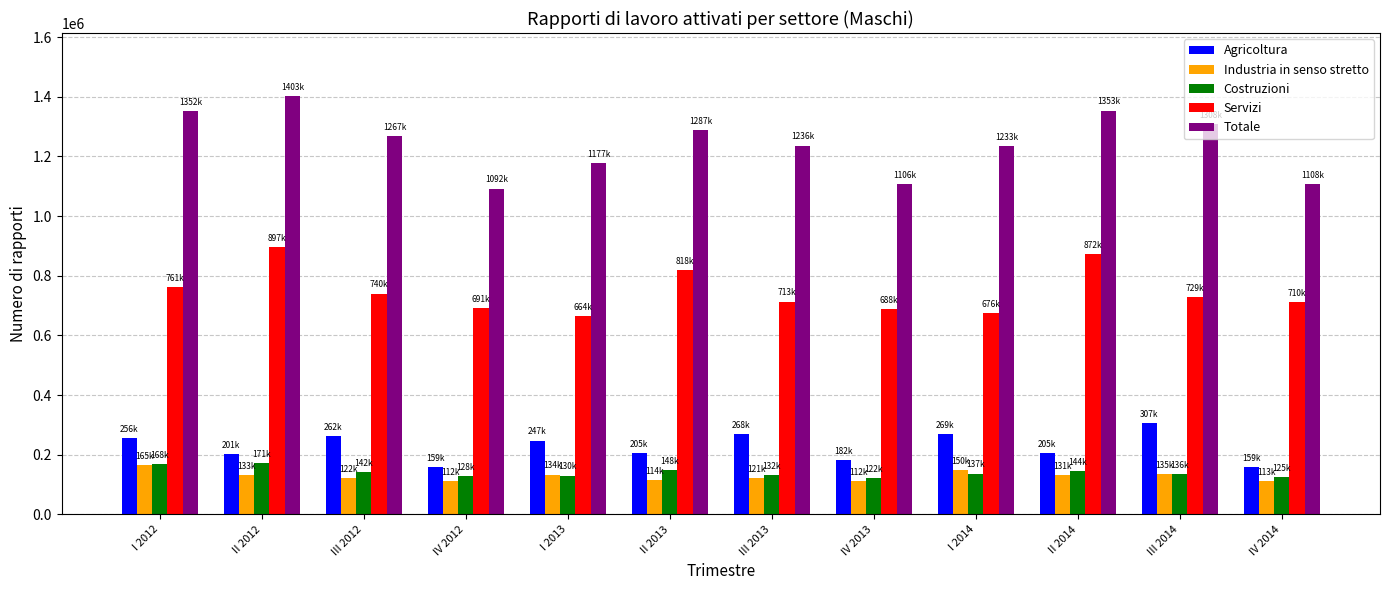

What is the difference between the second highest and second lowest values in the Totale series?

247768